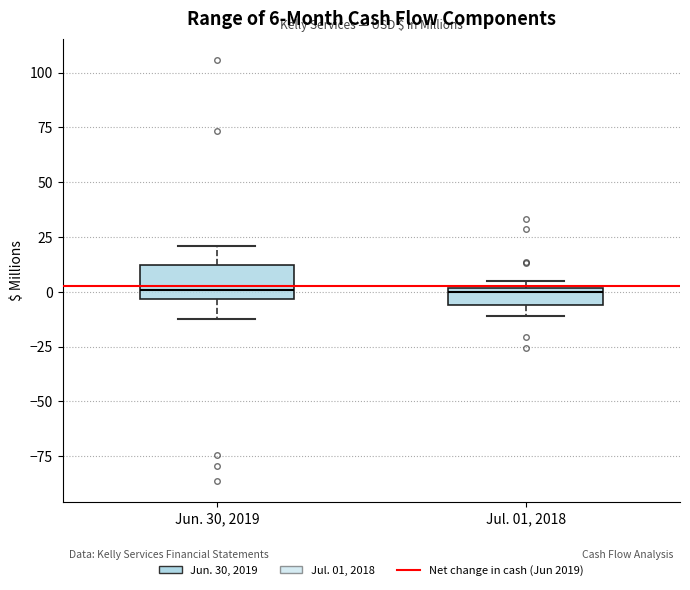

Comparing the boxes themselves (not the whiskers), which one is the tallest?

Jun. 30, 2019